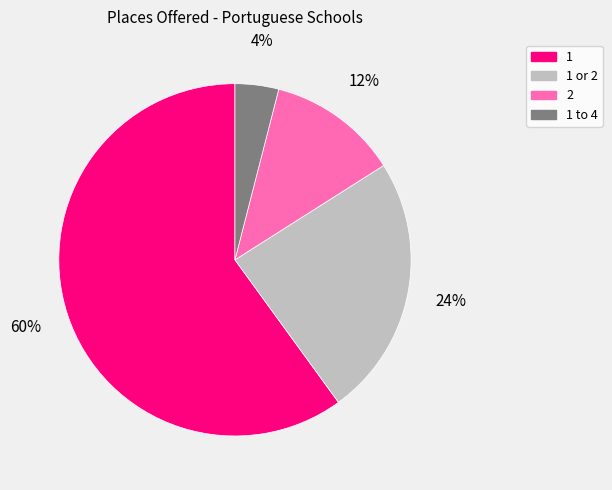

Count the number of slices in the pie.

4